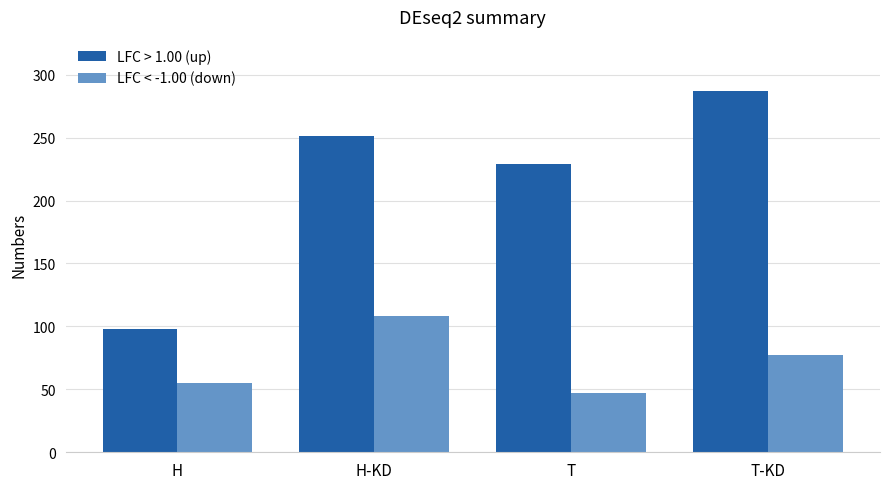

Between H and H-KD, which series saw the biggest shift?

LFC > 1.00 (up)